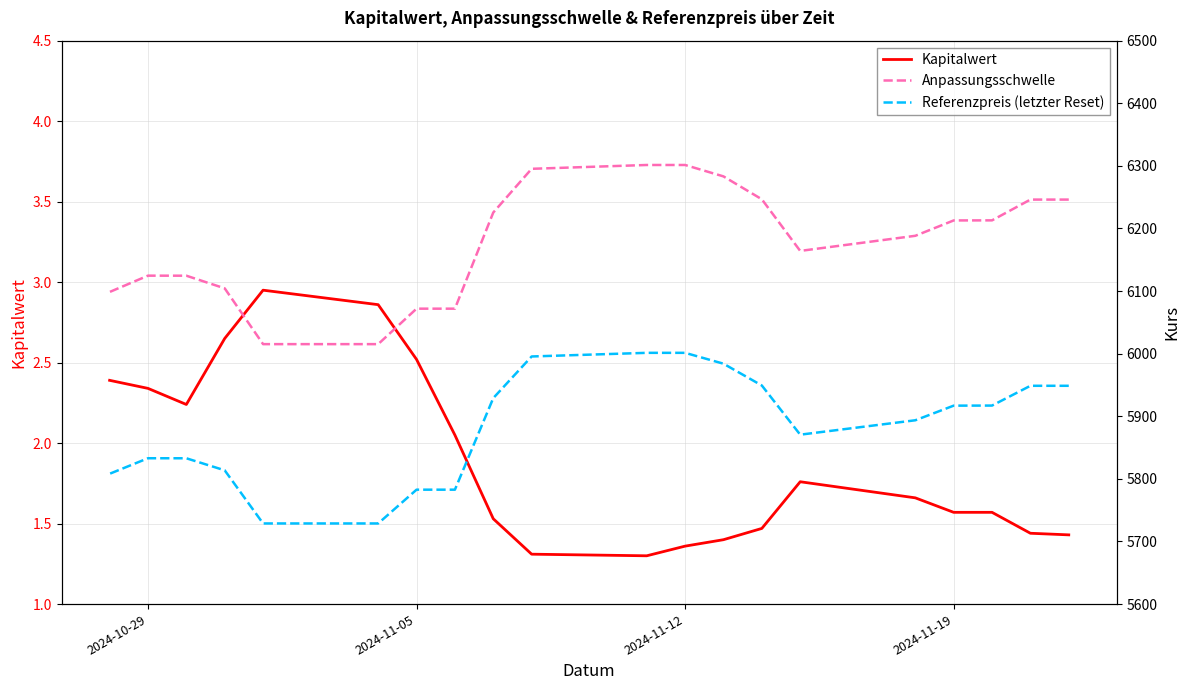

How many lines are shown in the chart?

3